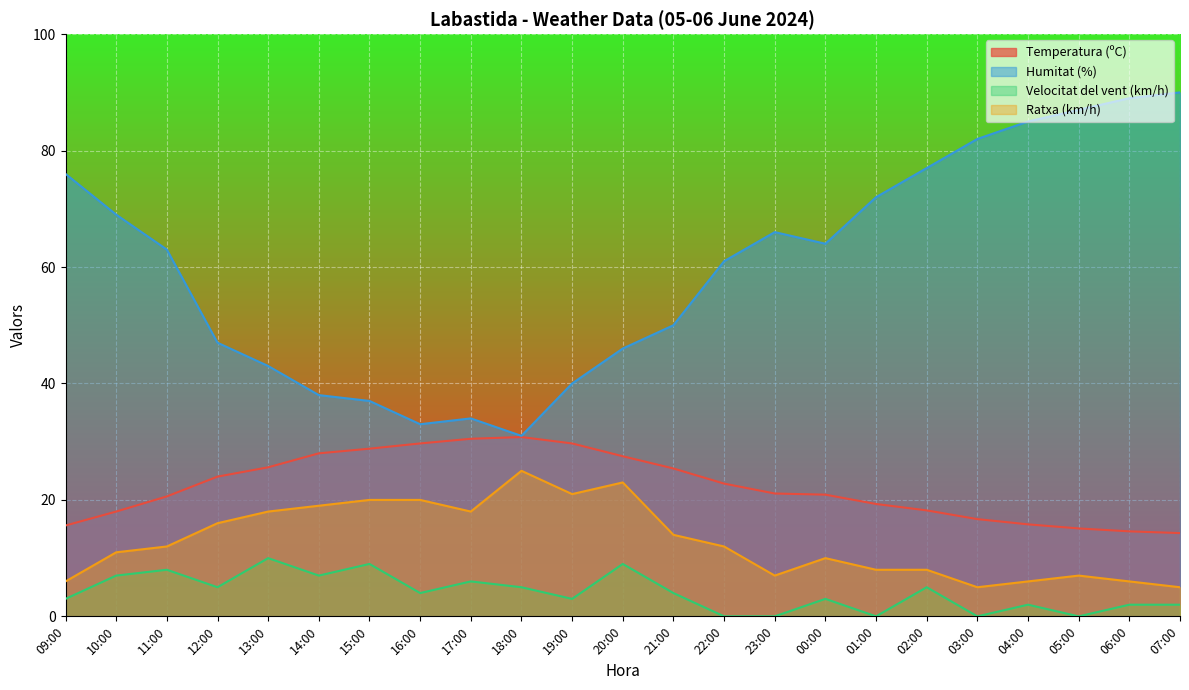

What position from the right is 06:00?

2